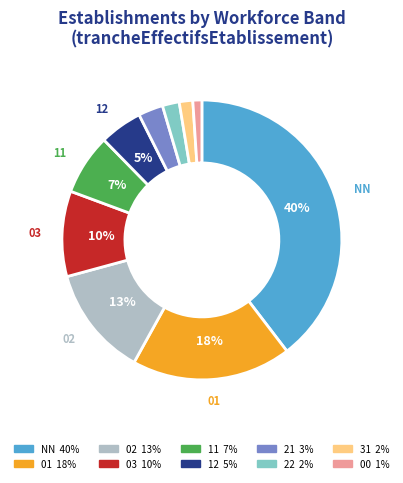

Which category has the biggest portion of the pie?

NN